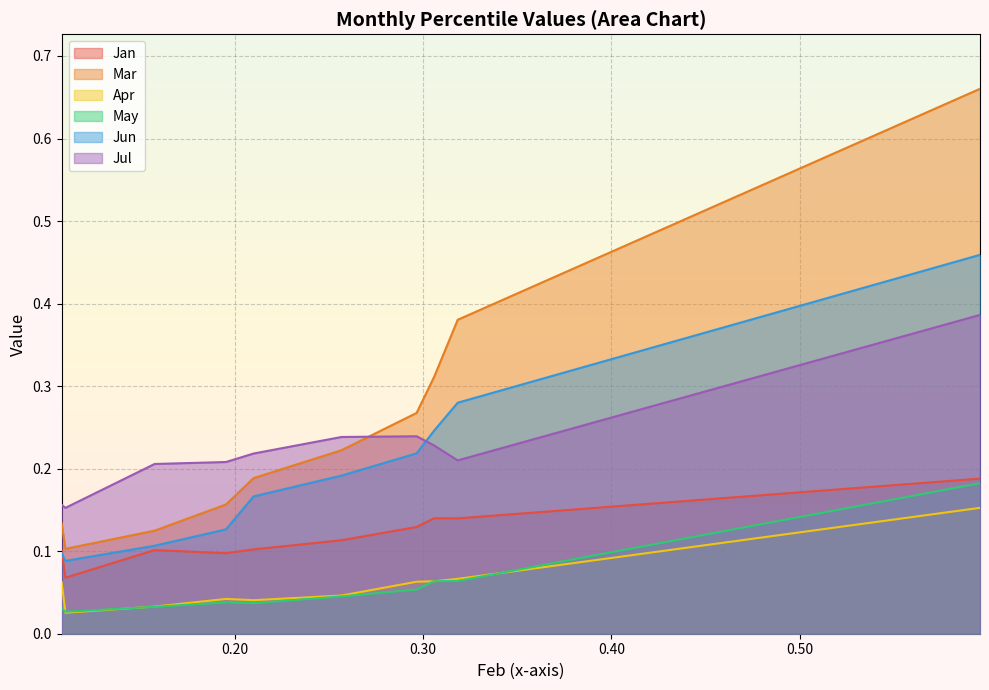

At which category does Apr reach its first local valley?

pct15